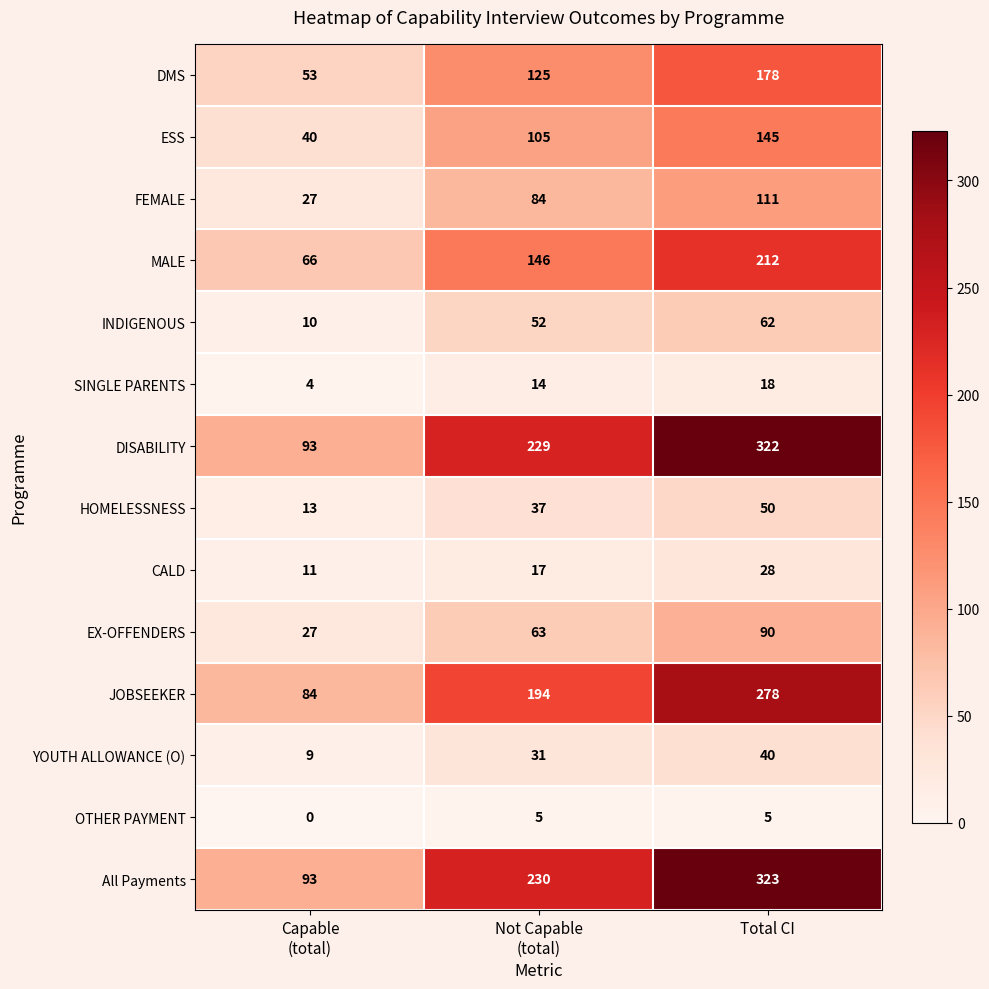

What is the total value across all series at Capable
(total)?

530